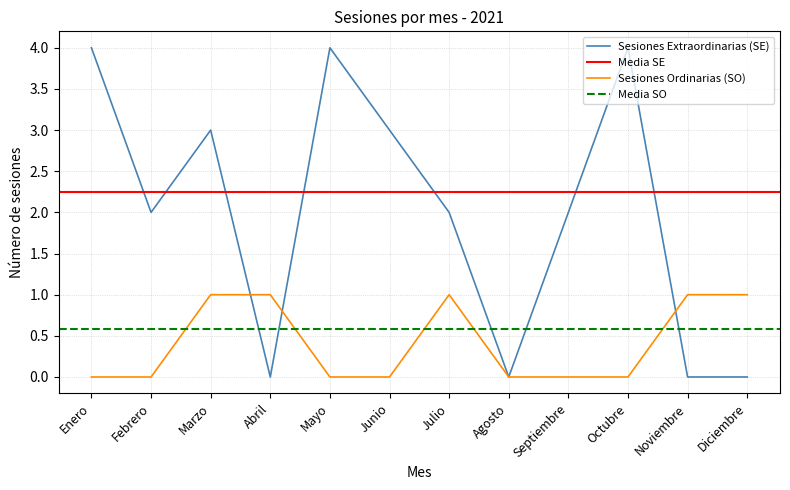

How many data points does each series have?

12